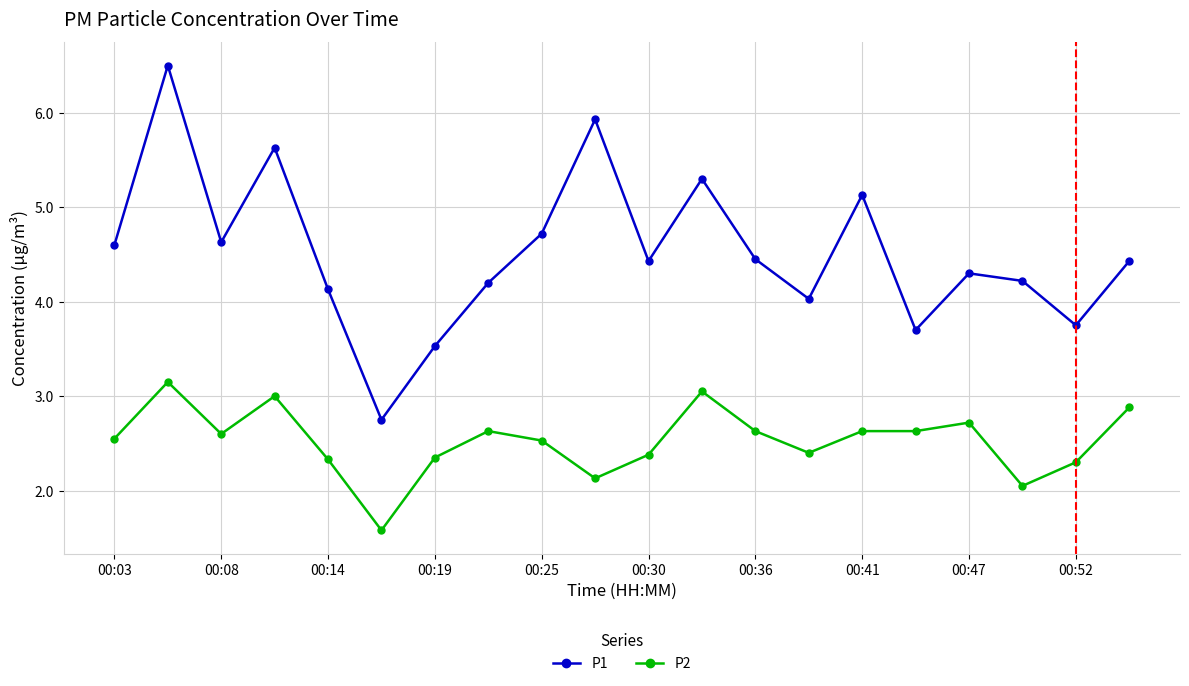

True or false: P1 and P2 intersect in this chart.

False